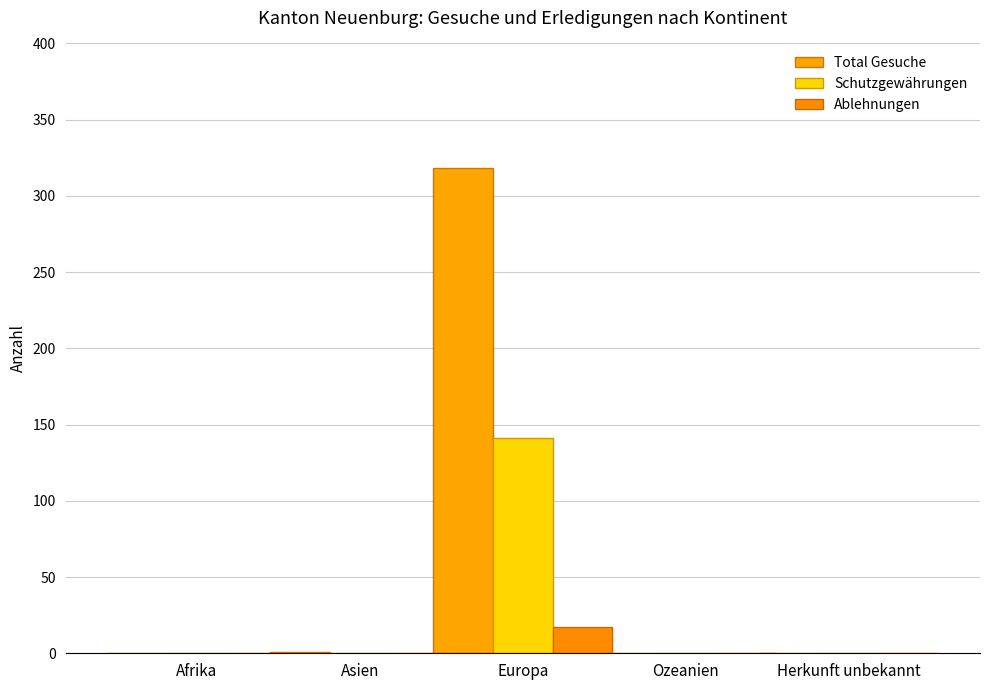

What is the sum of all Total Gesuche values?

319